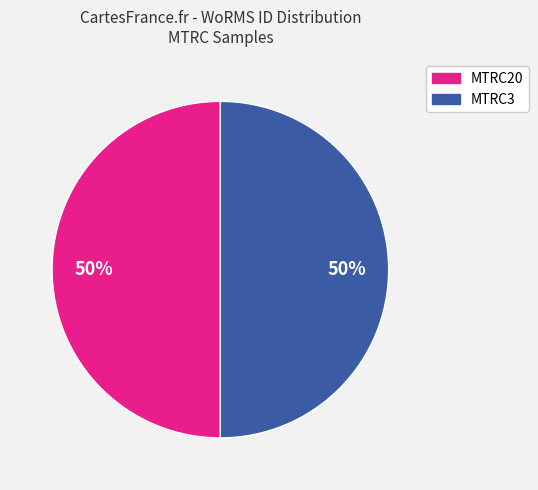

To the nearest percent, what is the average slice percentage?

50%